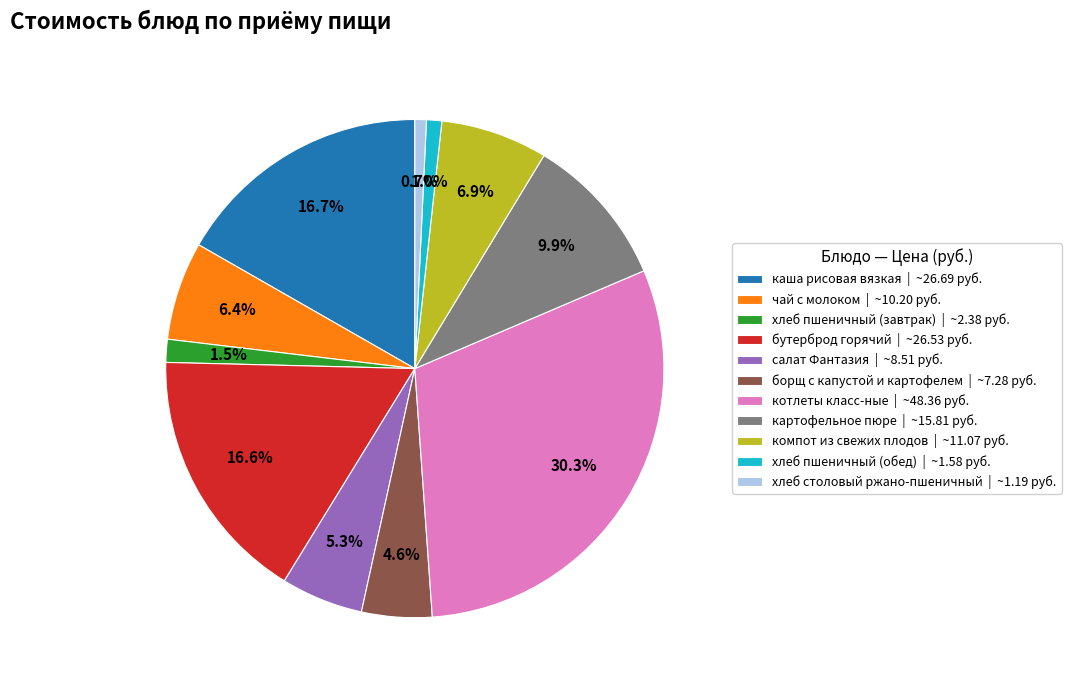

What is the total percentage of котлеты класс-ные | ~48.36 руб. and борщ с капустой и картофелем | ~7.28 руб.?

34.9%